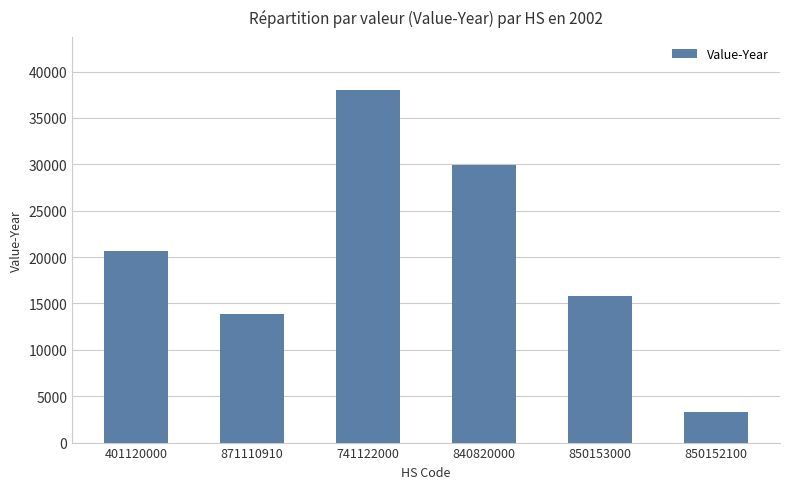

What is the value of the 1st bar from the left?

20649